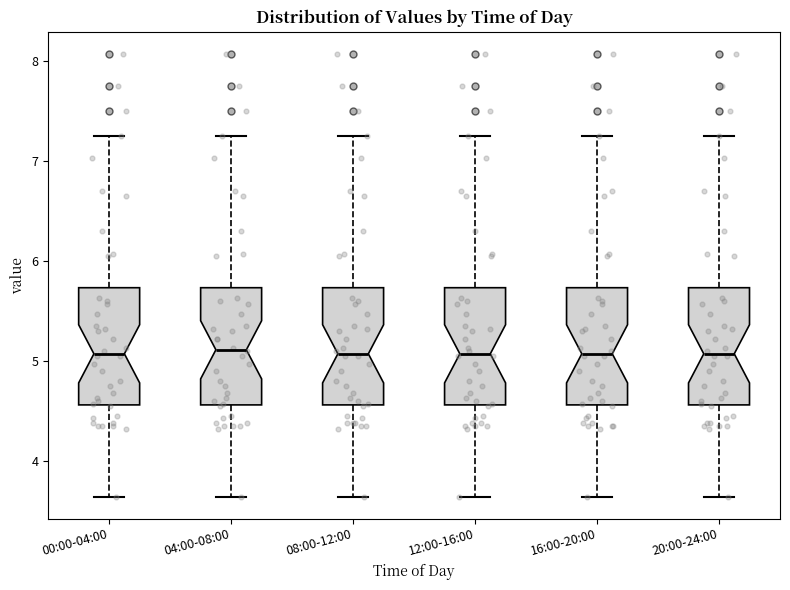

Reading left to right, transcribe this box plot: for each box, give where its median line is, the range the box spans, and where its two whiskers end, as read against the y-axis. The values are not printed on the chart, so give them approximately, as read against the axis.

00:00-04:00: median 5.1, box 4.6 to 5.7, whiskers 3.7 to 7.3
04:00-08:00: median 5.1, box 4.6 to 5.7, whiskers 3.7 to 7.3
08:00-12:00: median 5.1, box 4.6 to 5.7, whiskers 3.7 to 7.3
12:00-16:00: median 5.1, box 4.6 to 5.7, whiskers 3.7 to 7.3
16:00-20:00: median 5.1, box 4.6 to 5.7, whiskers 3.7 to 7.3
20:00-24:00: median 5.1, box 4.6 to 5.7, whiskers 3.7 to 7.3